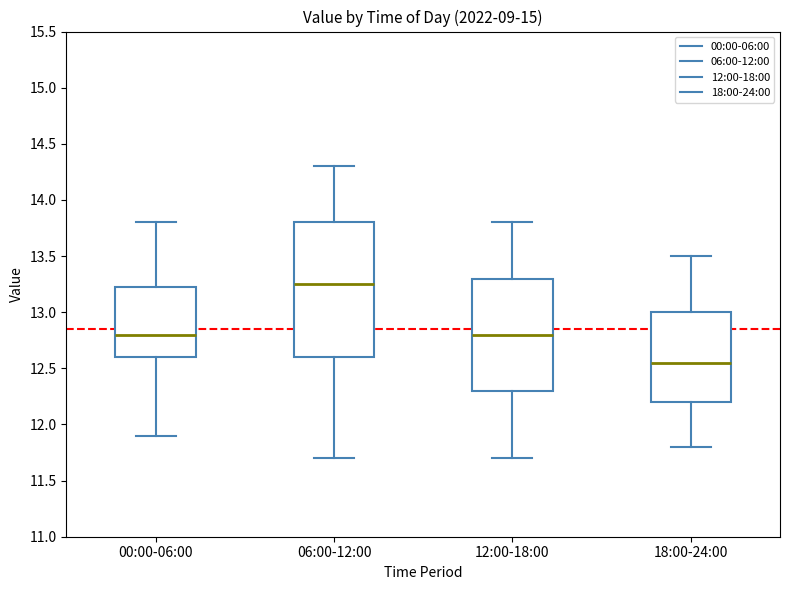

Reading left to right, transcribe this box plot: for each box, give where its median line is, the range the box spans, and where its two whiskers end, as read against the y-axis. The values are not printed on the chart, so give them approximately, as read against the axis.

00:00-06:00: median 12.80, box 12.60 to 13.25, whiskers 11.90 to 13.80
06:00-12:00: median 13.25, box 12.60 to 13.80, whiskers 11.70 to 14.30
12:00-18:00: median 12.80, box 12.30 to 13.30, whiskers 11.70 to 13.80
18:00-24:00: median 12.55, box 12.20 to 13.00, whiskers 11.80 to 13.50